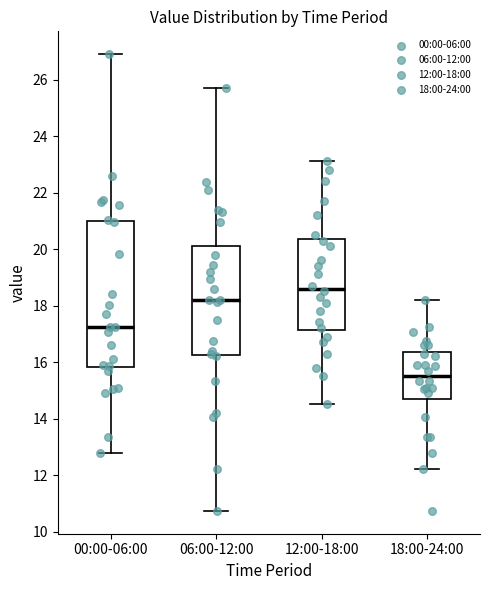

Which box is the tallest, from its lower edge to its upper edge?

00:00-06:00